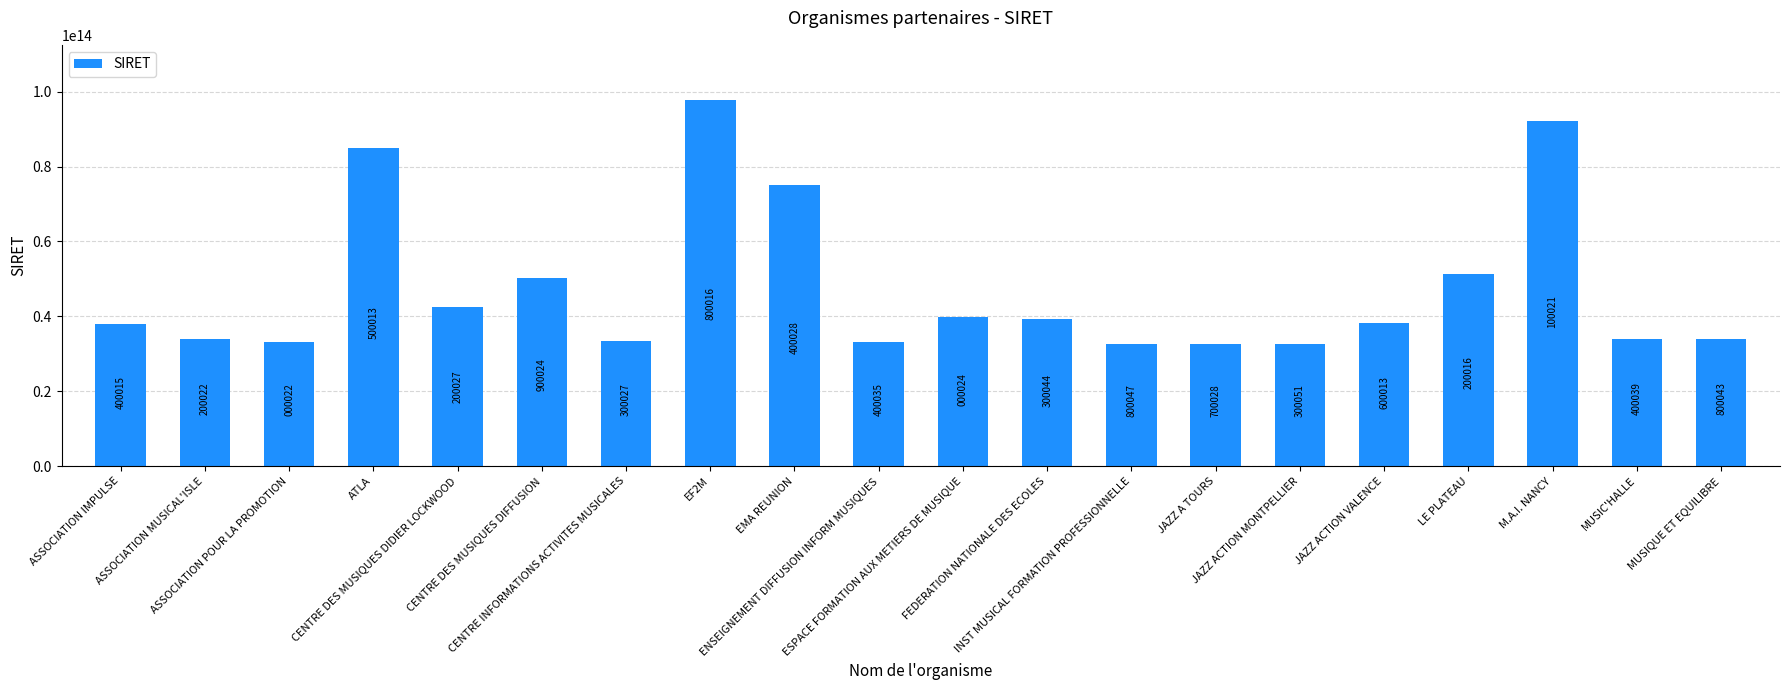

The value at MUSIQUE ET EQUILIBRE is 33881485800043. True or false?

True